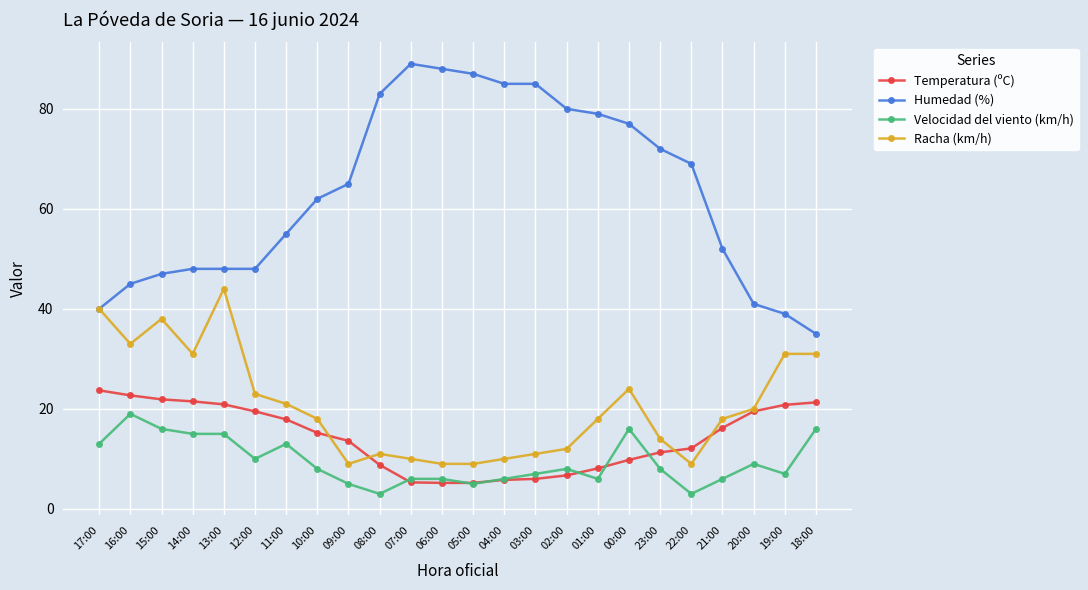

Rank the series by their maximum value, from highest to lowest.

Humedad (%), Racha (km/h), Temperatura (ºC), Velocidad del viento (km/h)